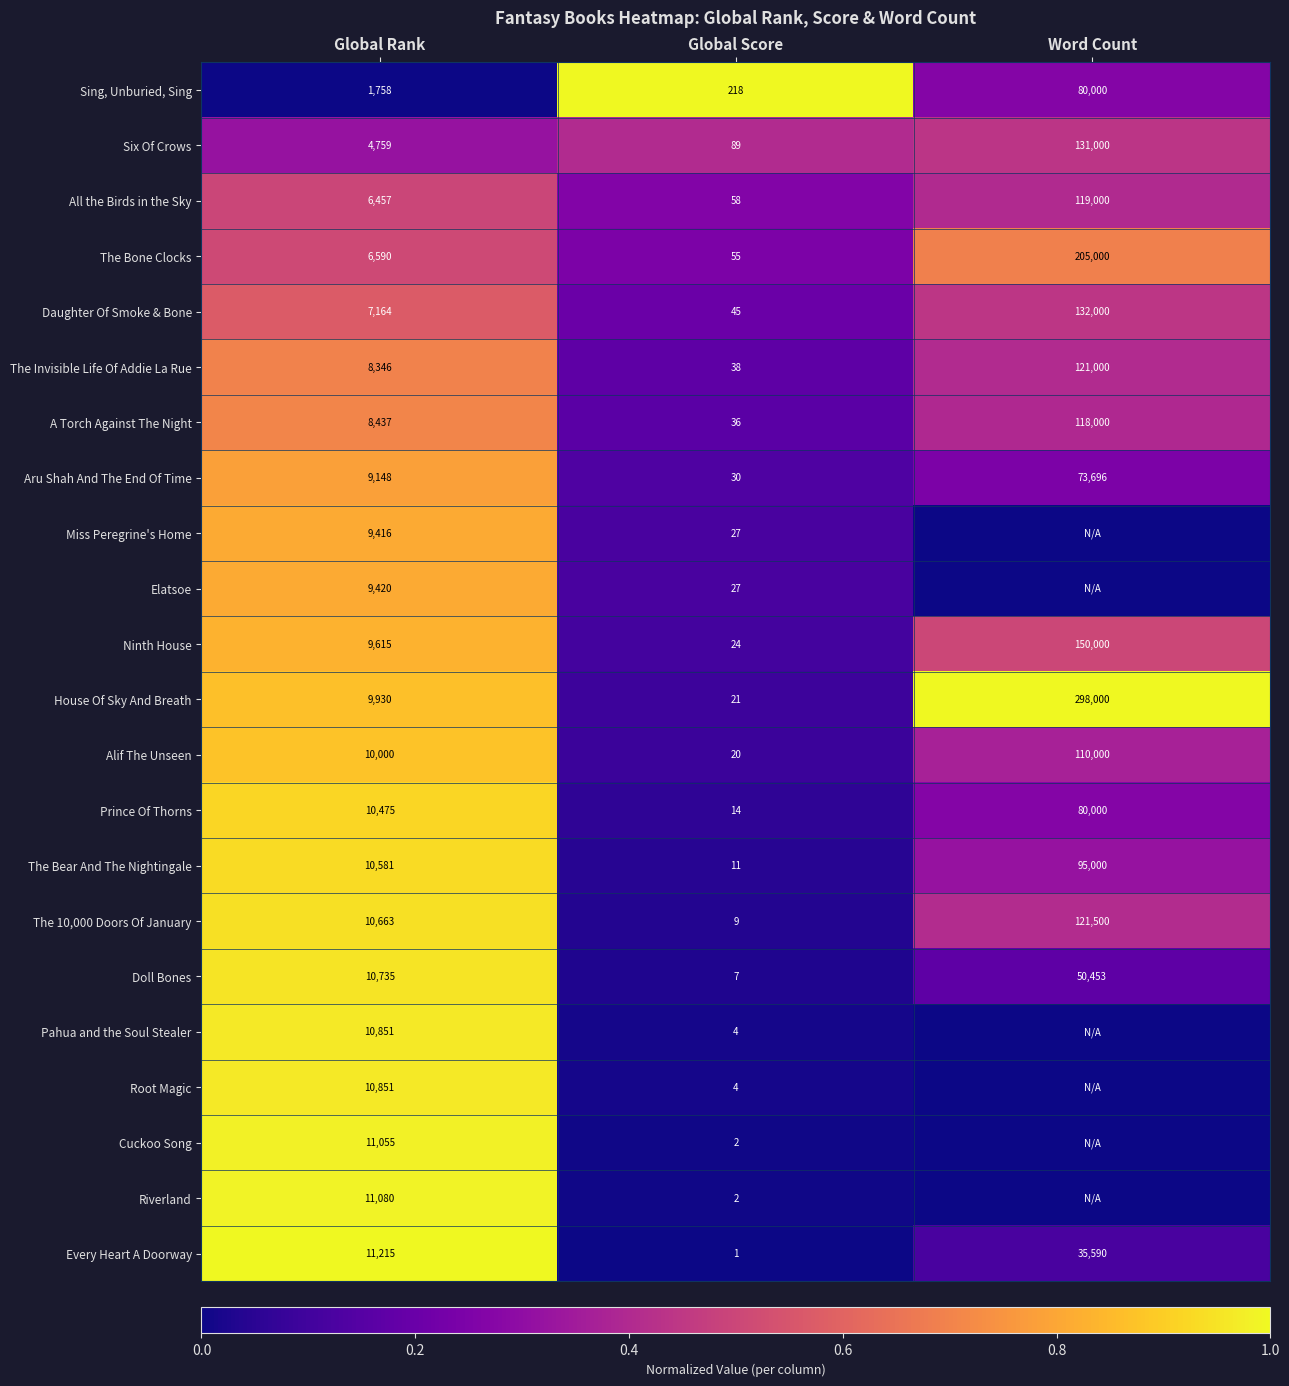

What is the difference between the maximum and second lowest values in the House Of Sky And Breath series?

288070